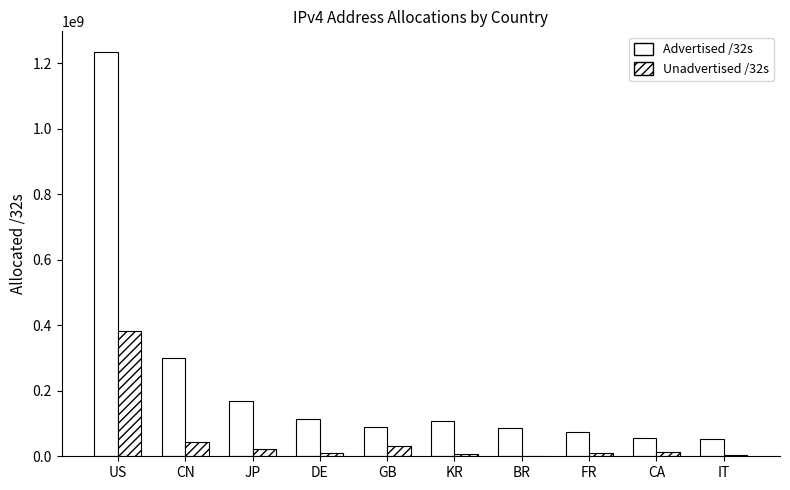

How many groups of bars are there?

10